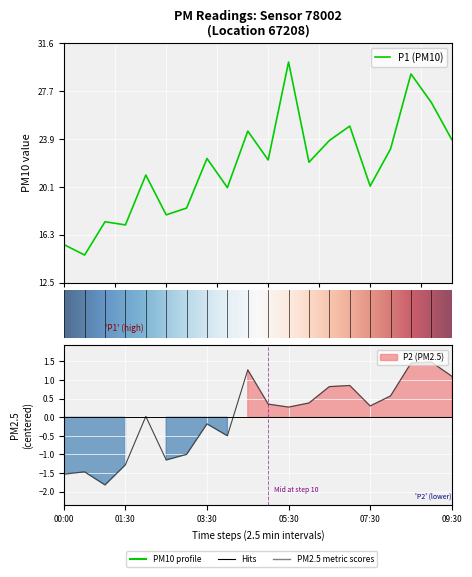

True or false: P1 and P2 intersect in this chart.

False